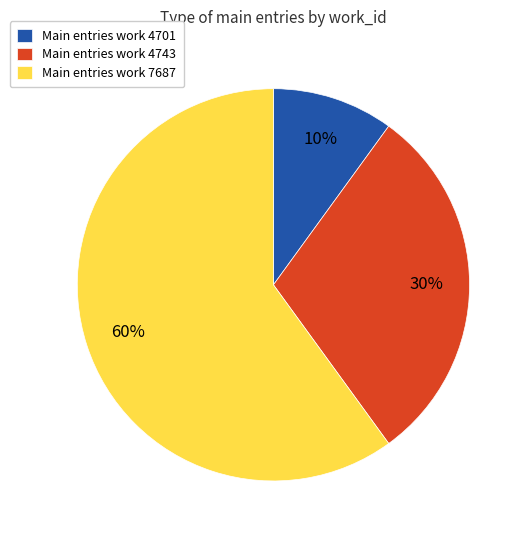

To the nearest percent, what percentage of the pie is Main entries work 4743?

30%